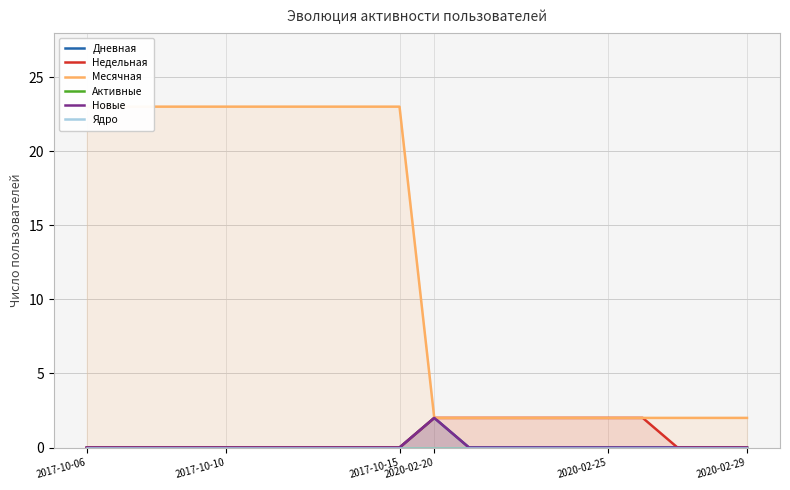

How many values in the Месячная series are below 23?

10